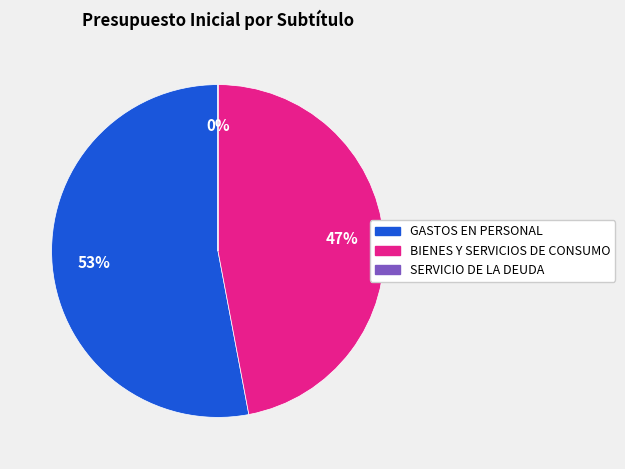

Which slice is the largest?

GASTOS EN PERSONAL